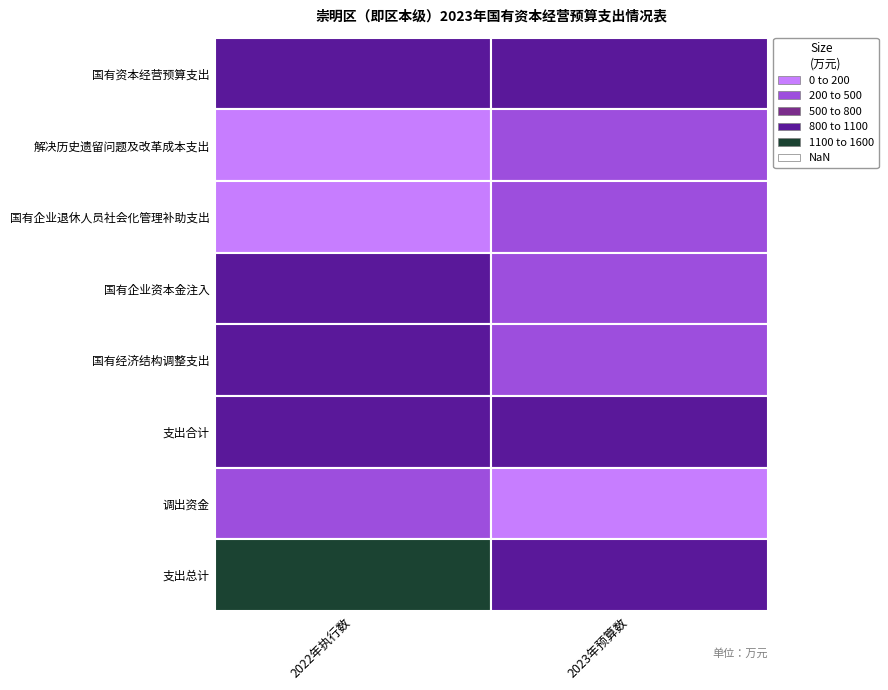

At how many categories does at least one series exceed 1378?

1